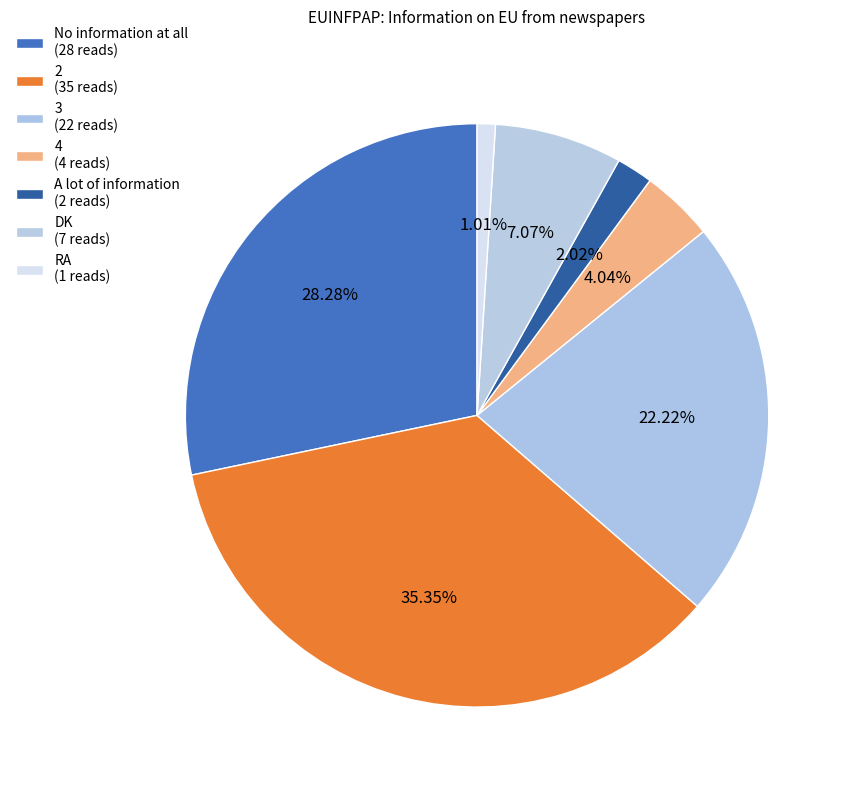

How many segments does this pie chart have?

7